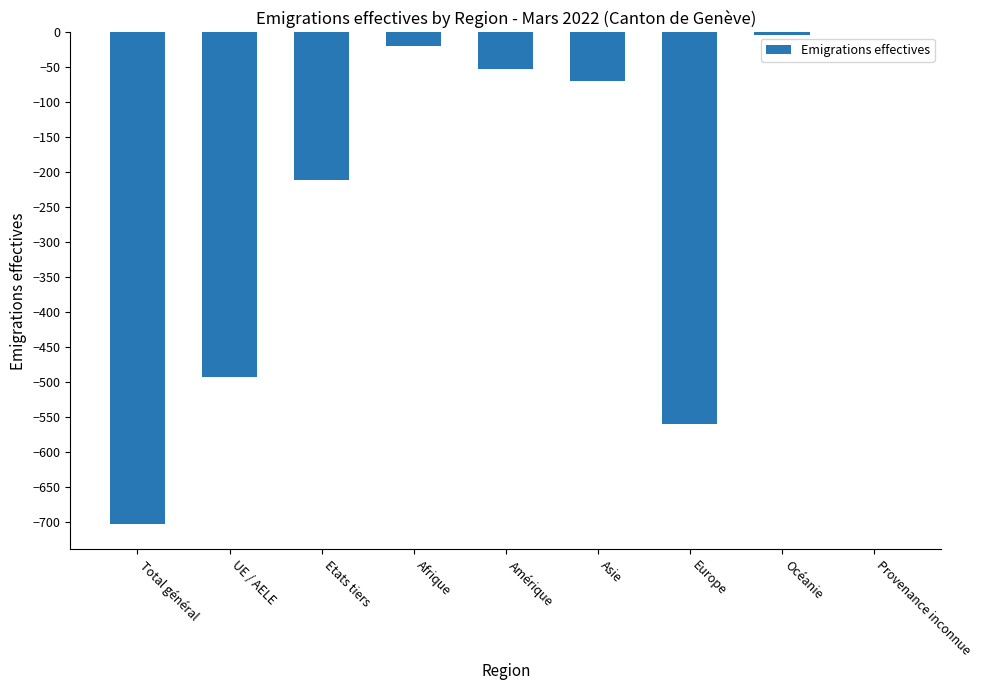

What is the sum of the values at Amérique and Asie?

-121